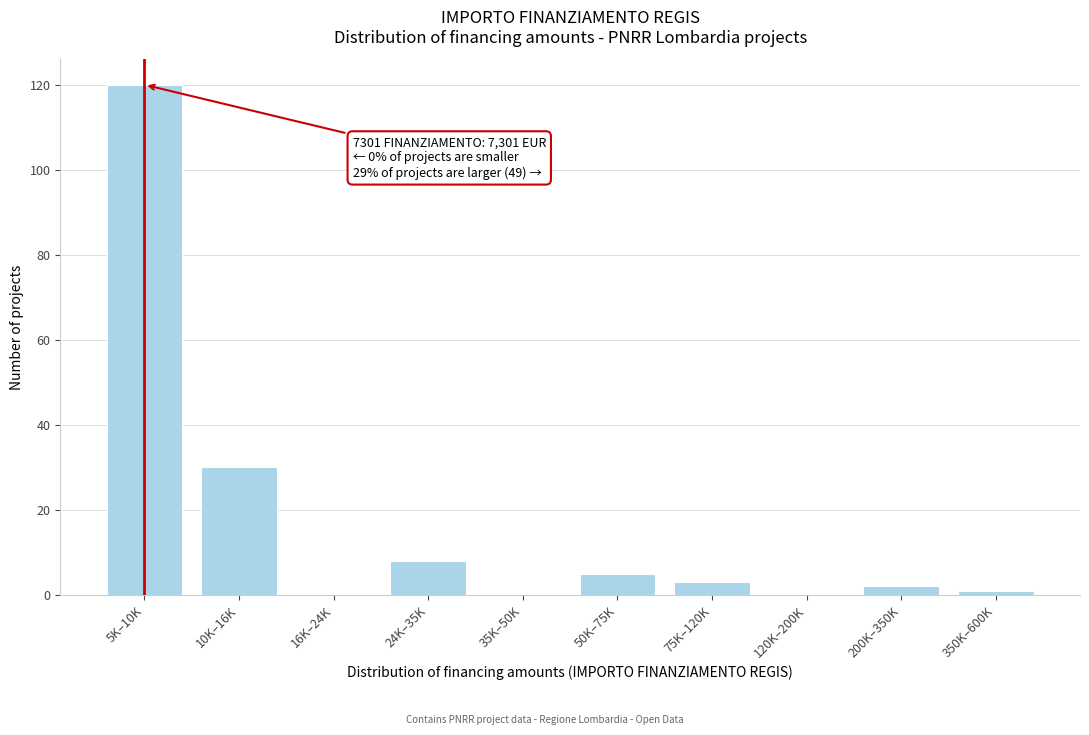

Reading right to left, list all the values displayed in this chart.

350K–600K=1	200K–350K=2	120K–200K=0	75K–120K=3	50K–75K=5	35K–50K=0	24K–35K=8	16K–24K=0	10K–16K=30	5K–10K=120